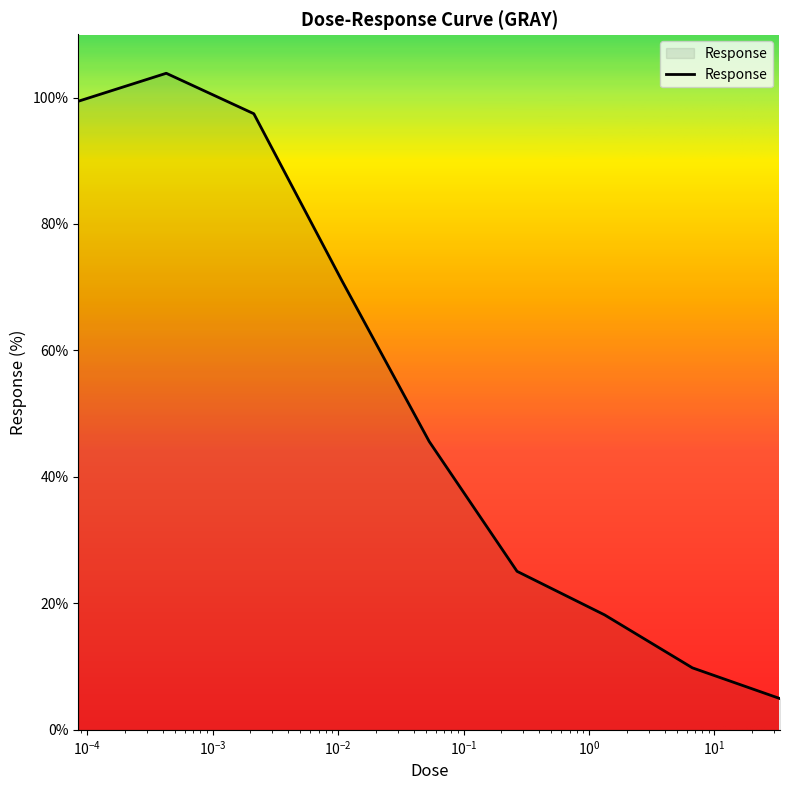

What is the maximum value shown in the chart?

103.8